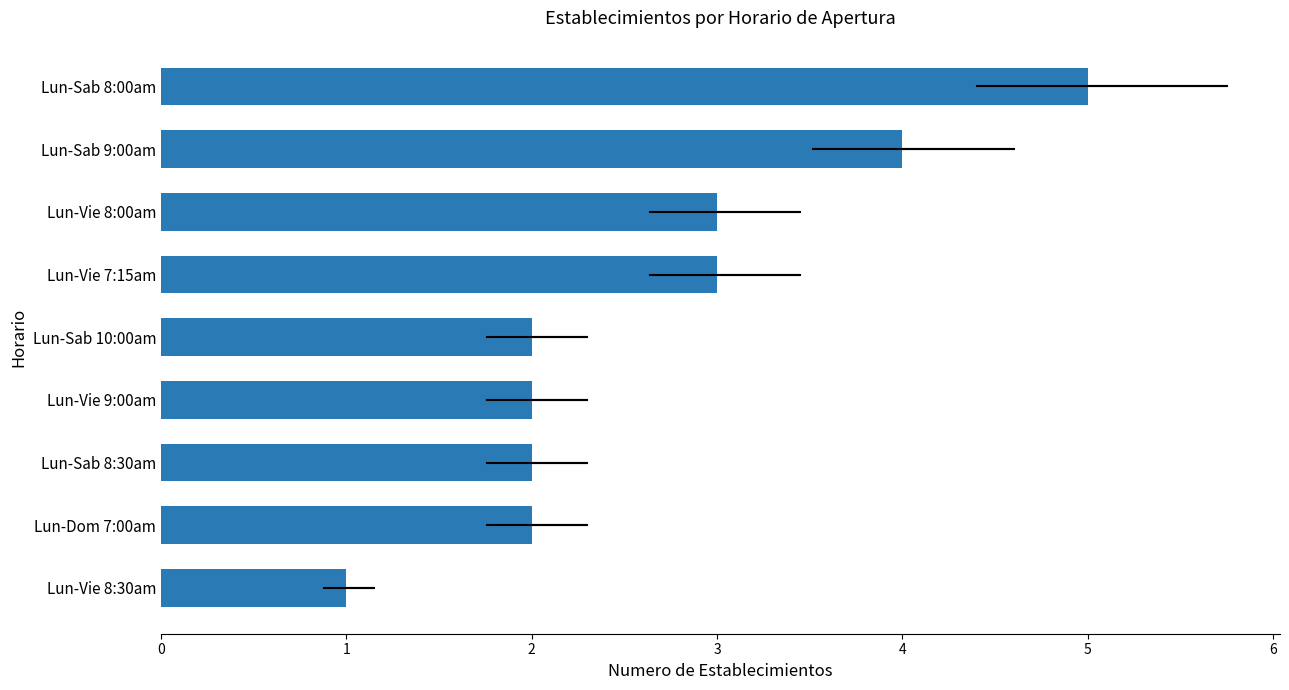

The chart shows a value of 1 at Lun-Sab 8:30am. True or false?

False